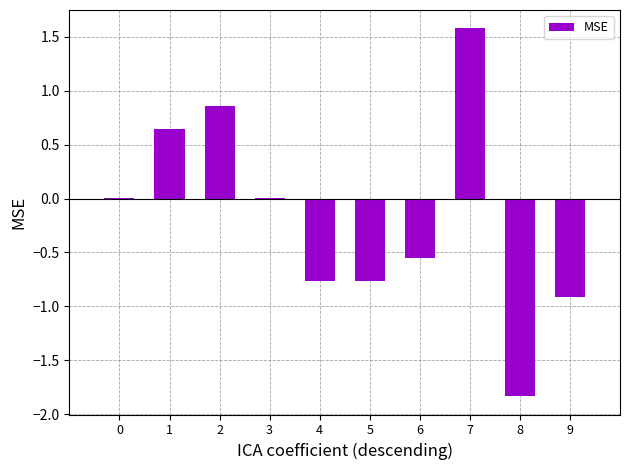

What is the sum of all values?

-1.7